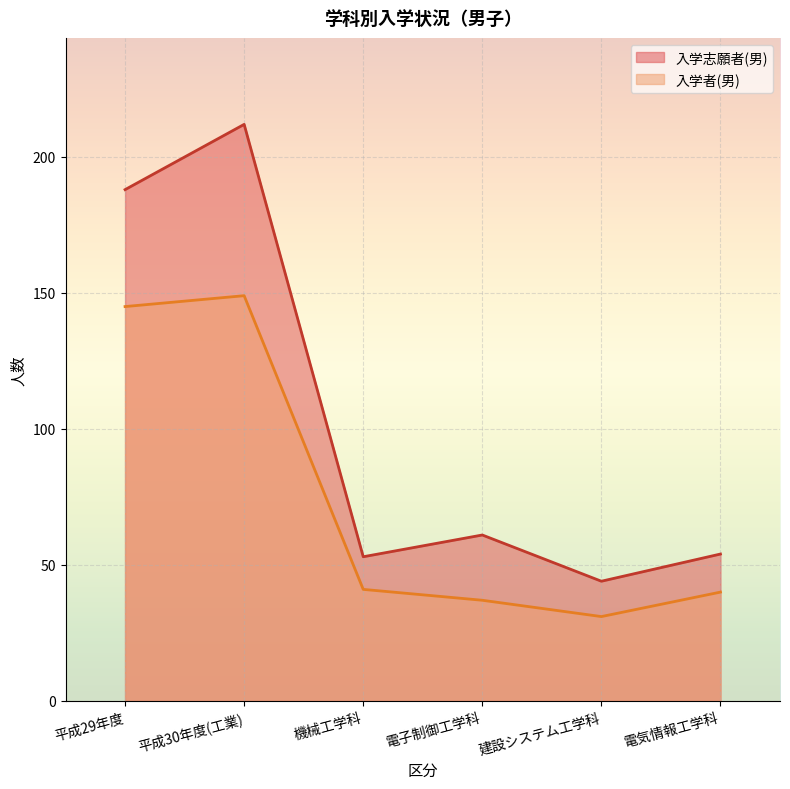

What is the difference between the 入学志願者(男) values at 電気情報工学科 and 平成29年度?

134